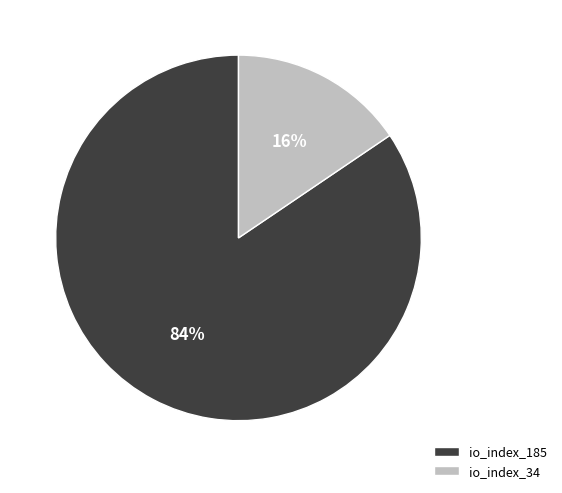

Which slice is the smallest?

io_index_34